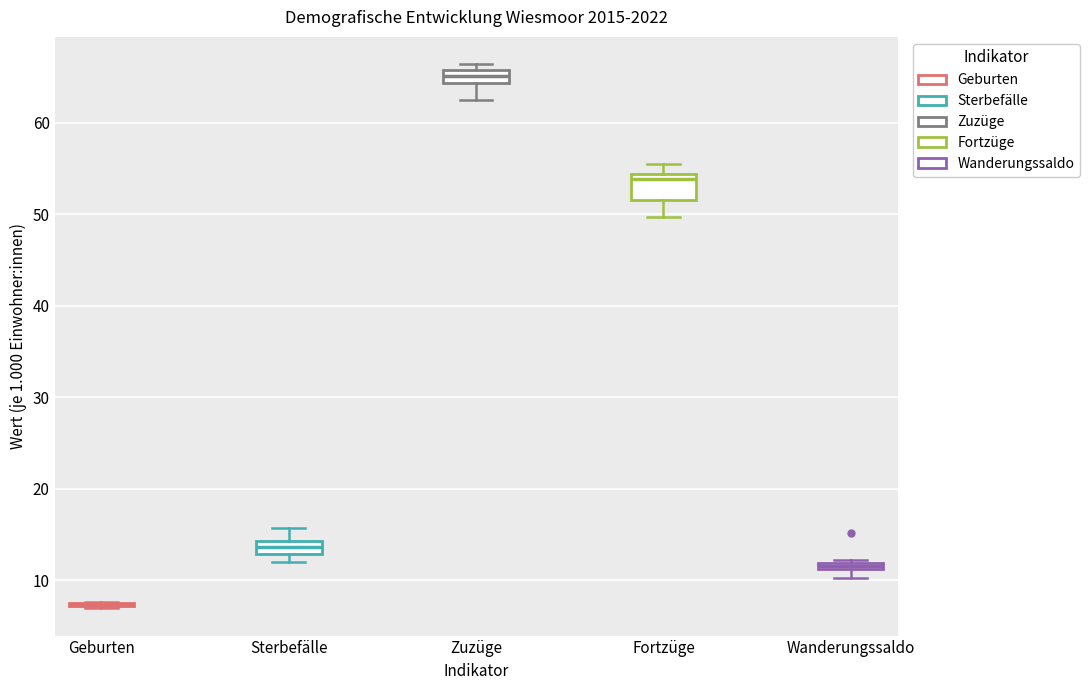

Where is the upper edge of the box for Wanderungssaldo on the y-axis? The values are not printed on the chart, so give them approximately, as read against the axis.

12